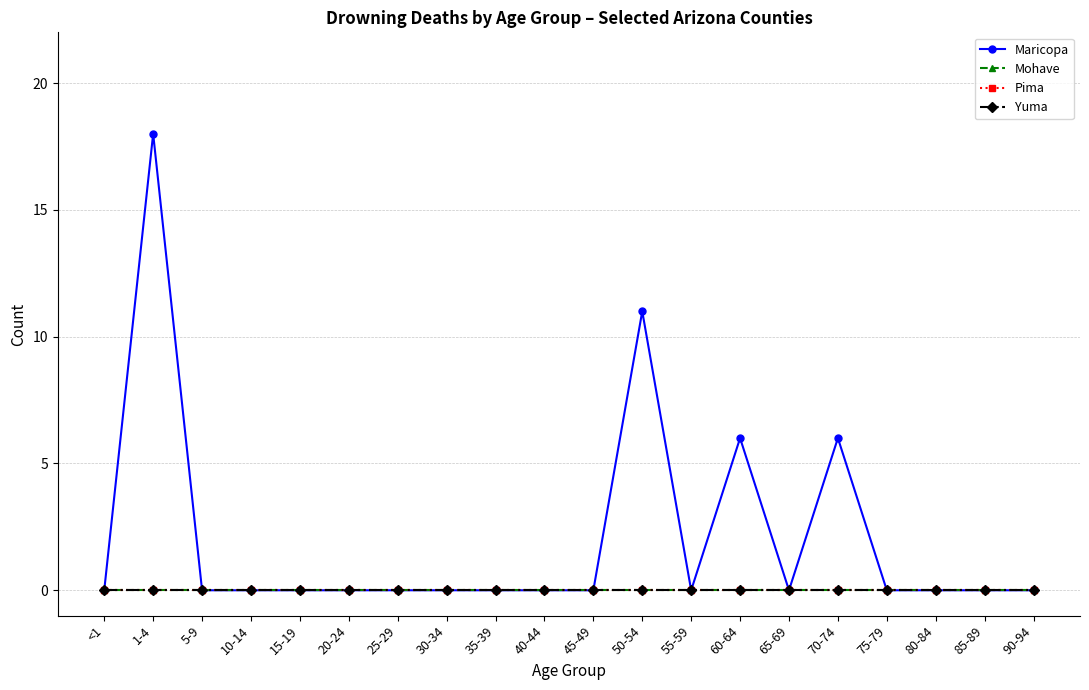

Which series changed the most between <1 and 45-49?

Maricopa